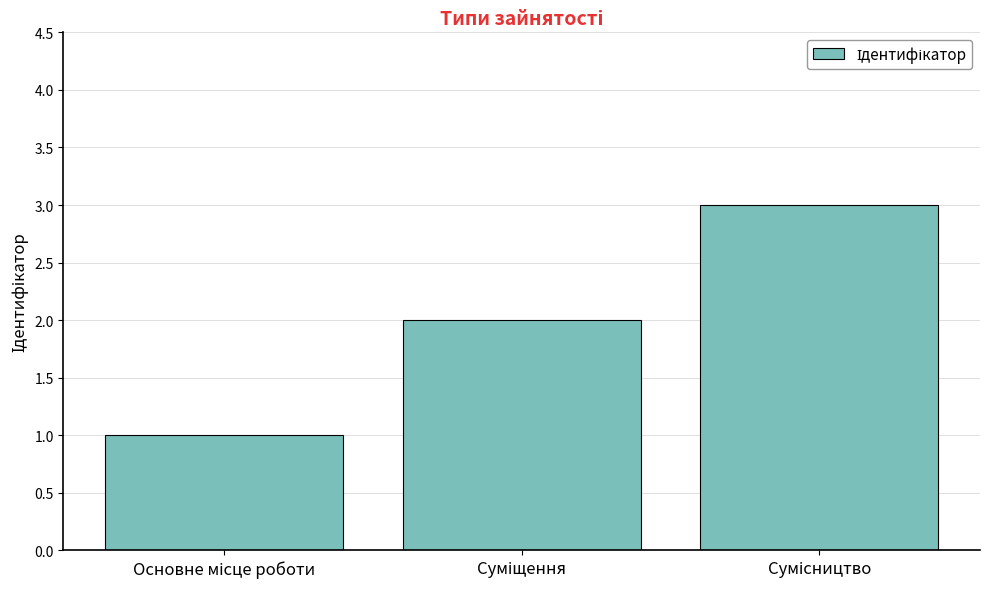

What is the sum of all values?

6